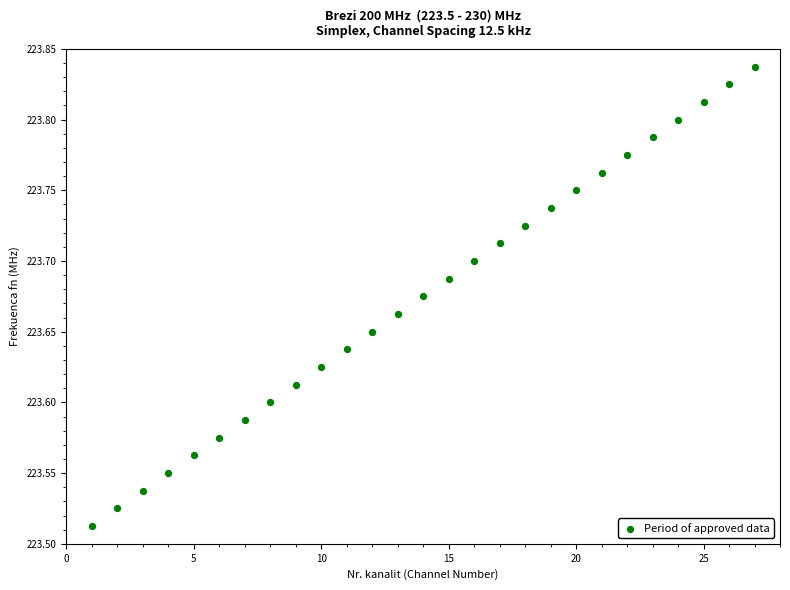

What is the range of X values (max minus min)?

26.0